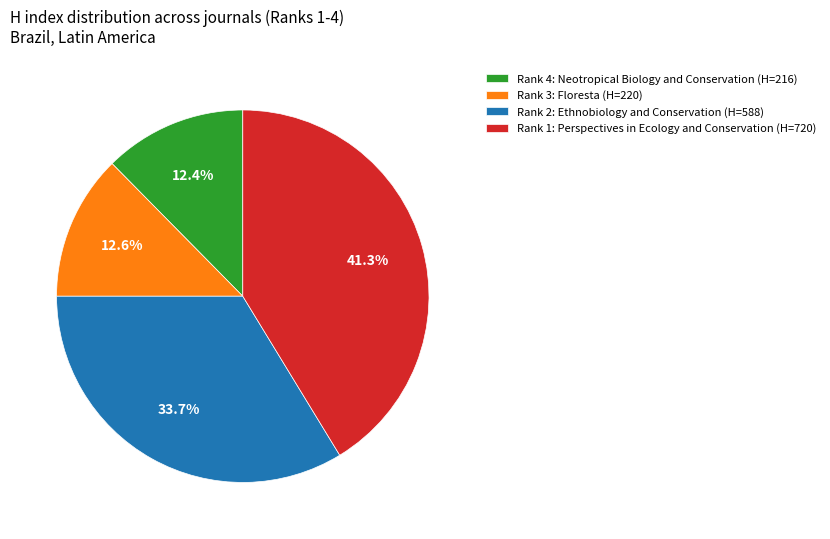

Which slice is the largest?

Rank 1: Perspectives in Ecology and Conservation (H=720)